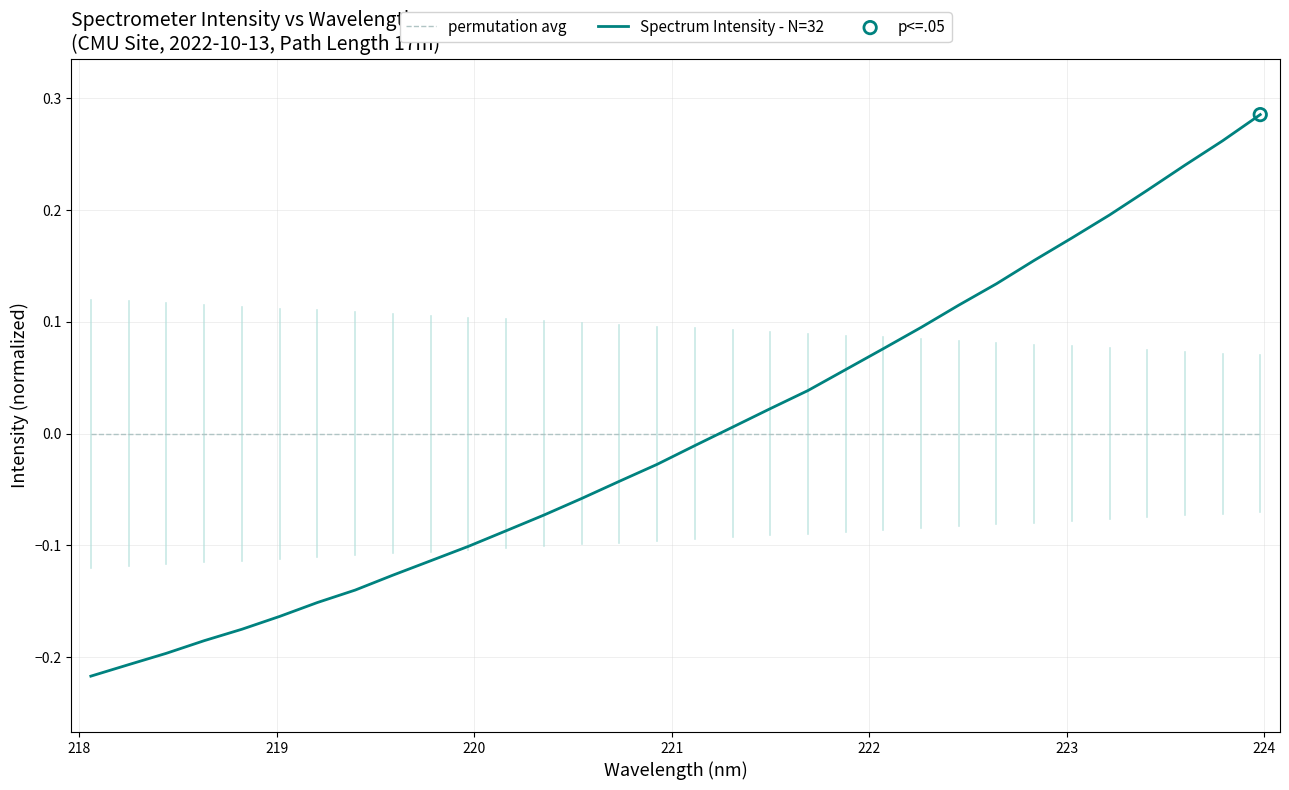

Which series has the largest range (max minus min)?

Spectrum Intensity - N=32